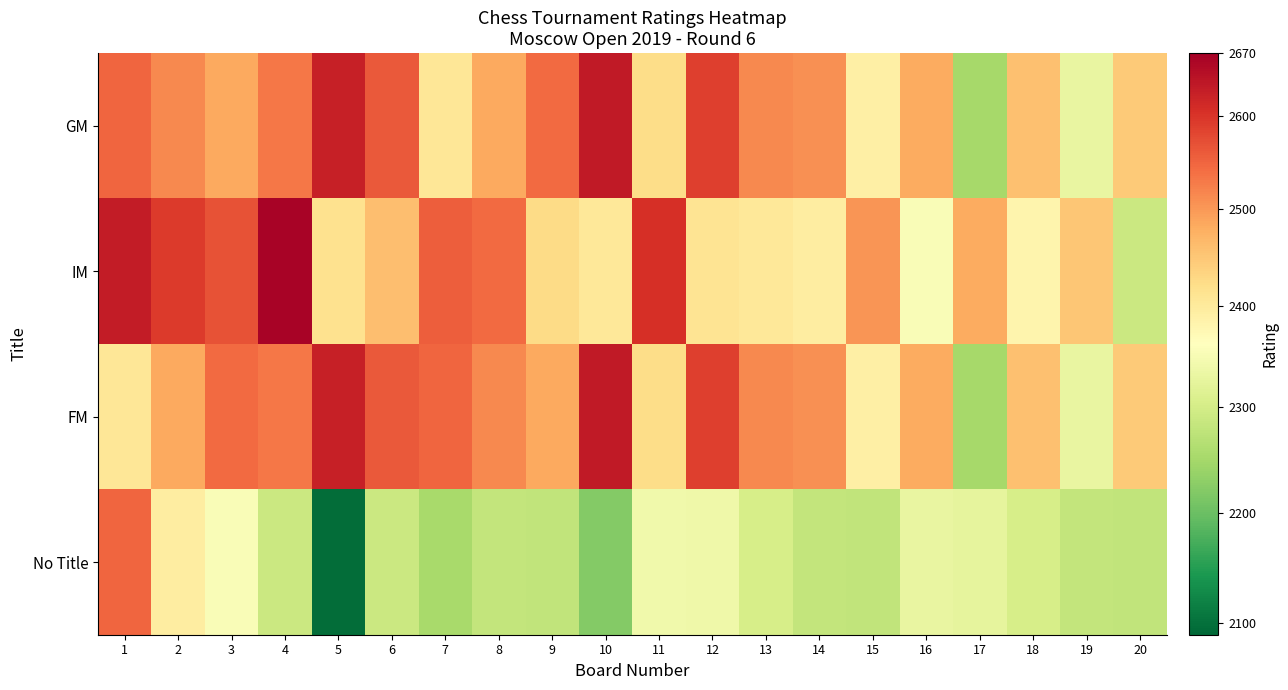

At which category is the sum across all series the highest?

1